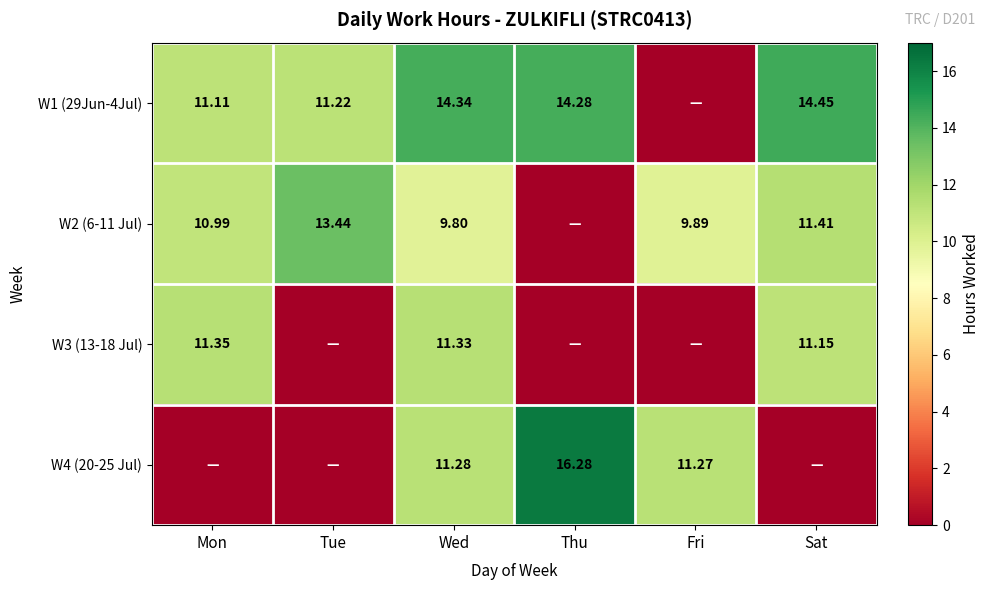

List the labels in order of W1 (29Jun-4Jul) value, largest first.

Sat, Wed, Thu, Tue, Mon, Fri